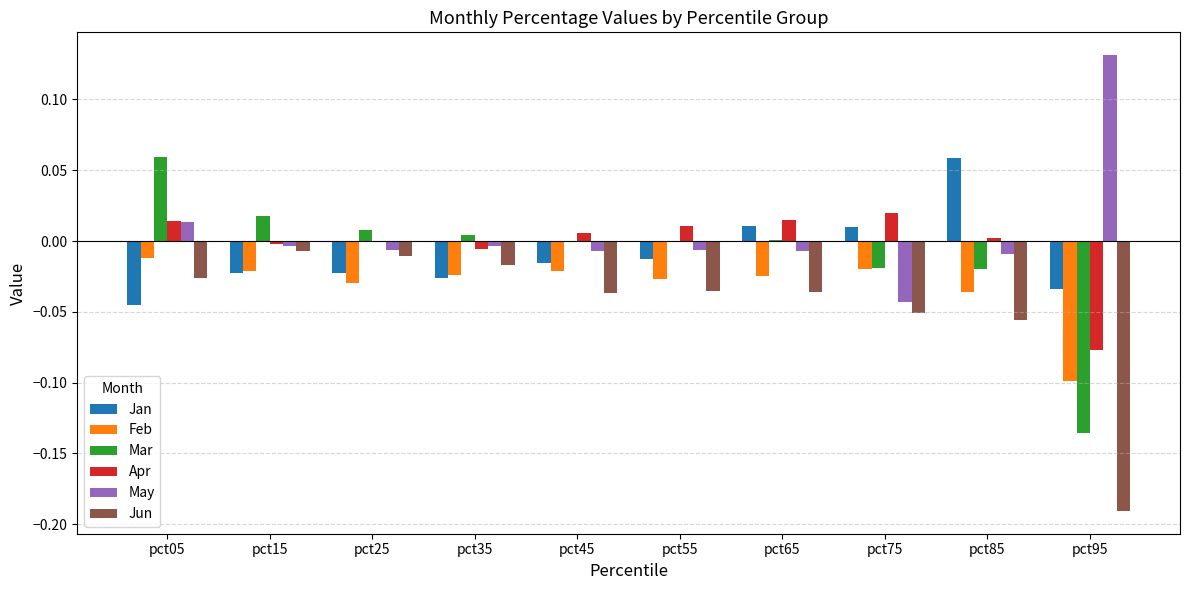

Which series changed the most between pct45 and pct85?

Jan